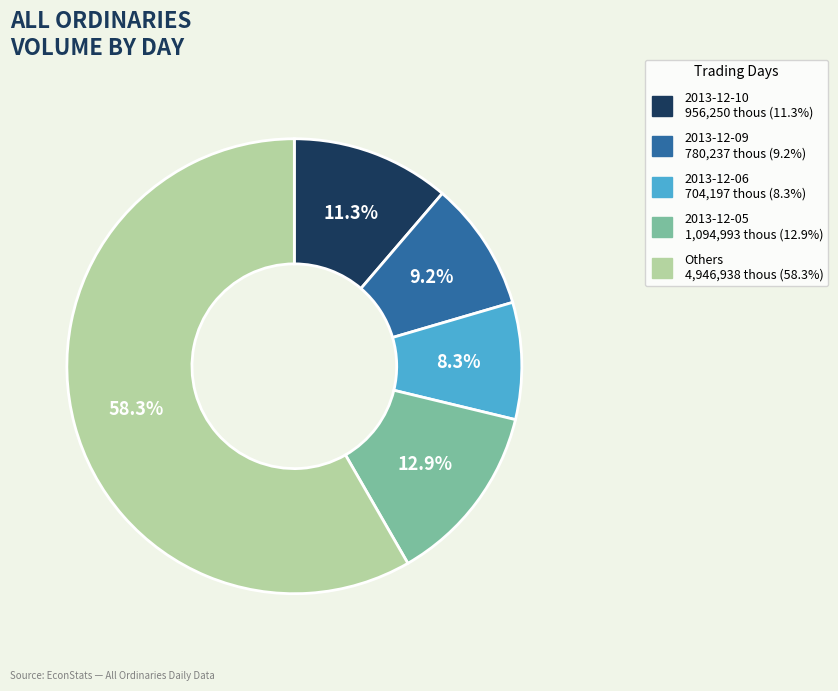

Does any single category account for the majority?

Yes